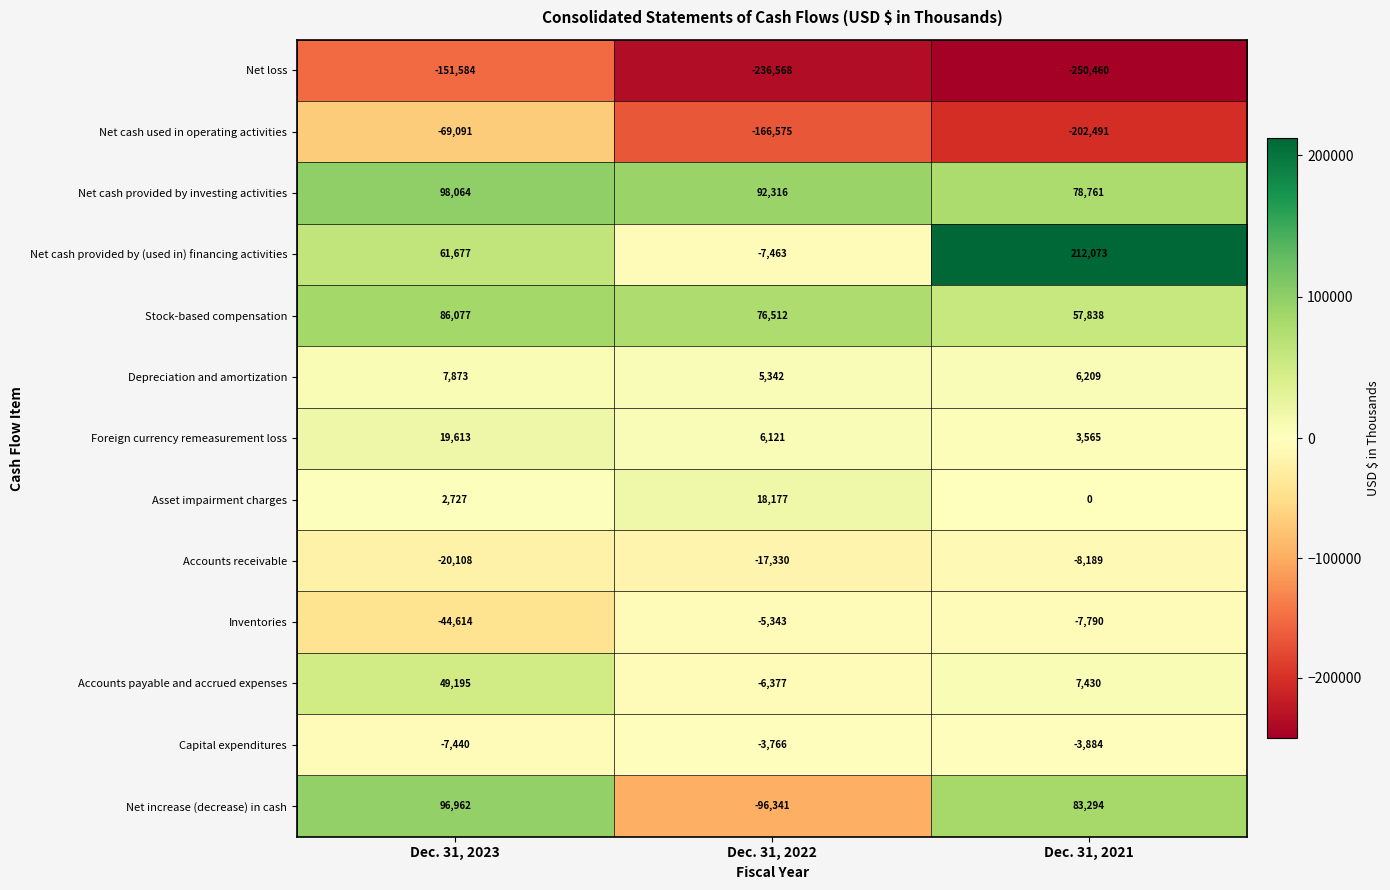

Which category has the lowest value across all series?

Dec. 31, 2021